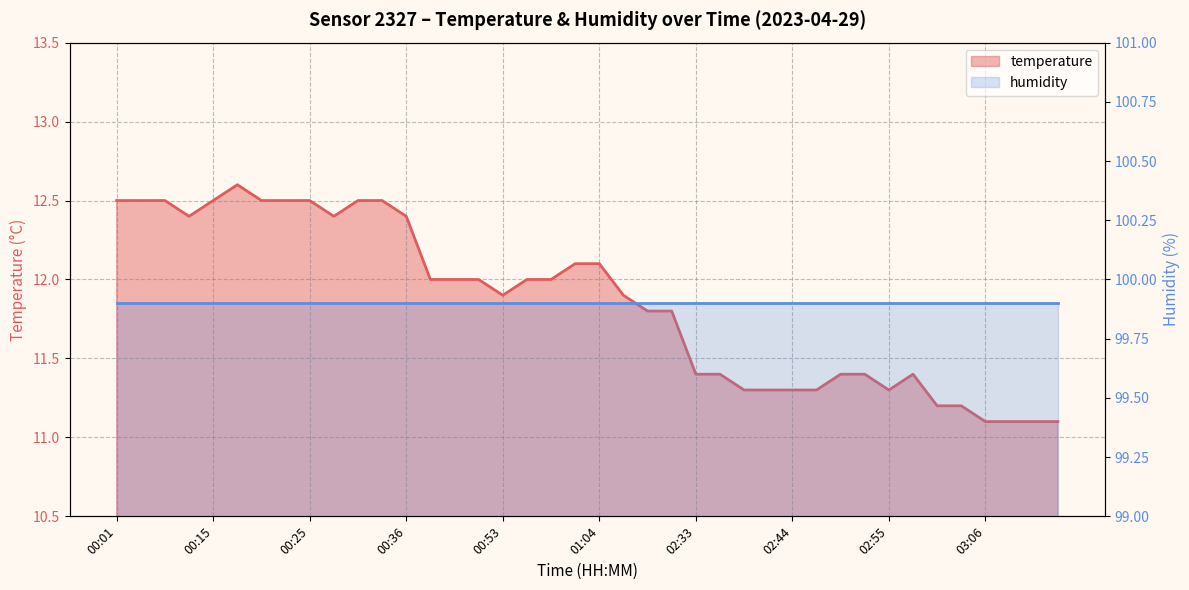

Rank the categories by value from lowest to highest.

03:06, 03:08, 03:11, 03:13, 03:01, 03:03, 02:39, 02:41, 02:44, 02:47, 02:55, 02:33, 02:36, 02:50, 02:53, 02:58, 01:16, 02:18, 00:53, 01:14, 00:43, 00:48, 00:51, 00:56, 00:59, 01:01, 01:04, 00:12, 00:28, 00:36, 00:01, 00:07, 00:10, 00:15, 00:20, 00:22, 00:25, 00:30, 00:33, 00:17